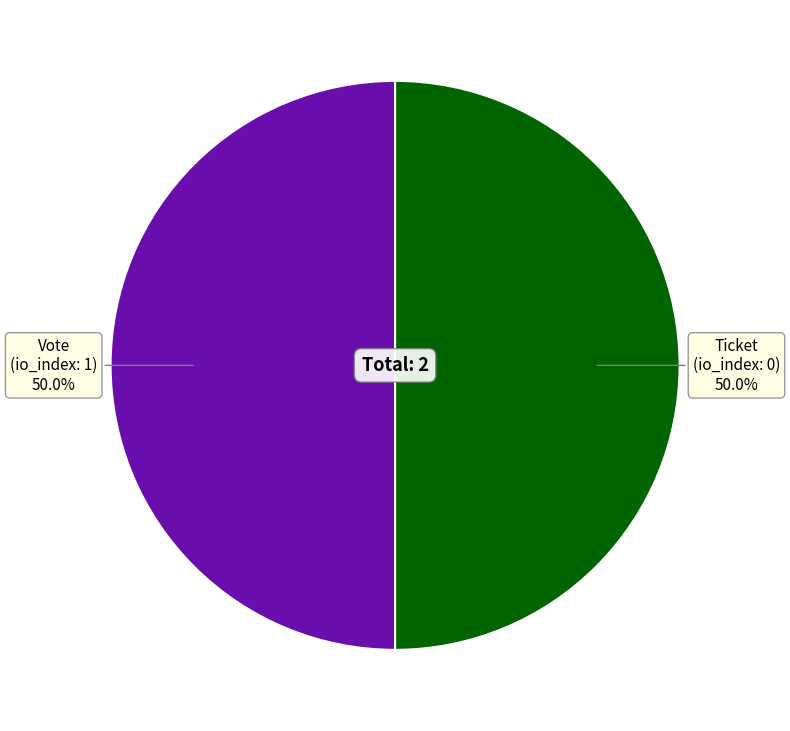

How much of the chart is everything except Ticket?

50.0%